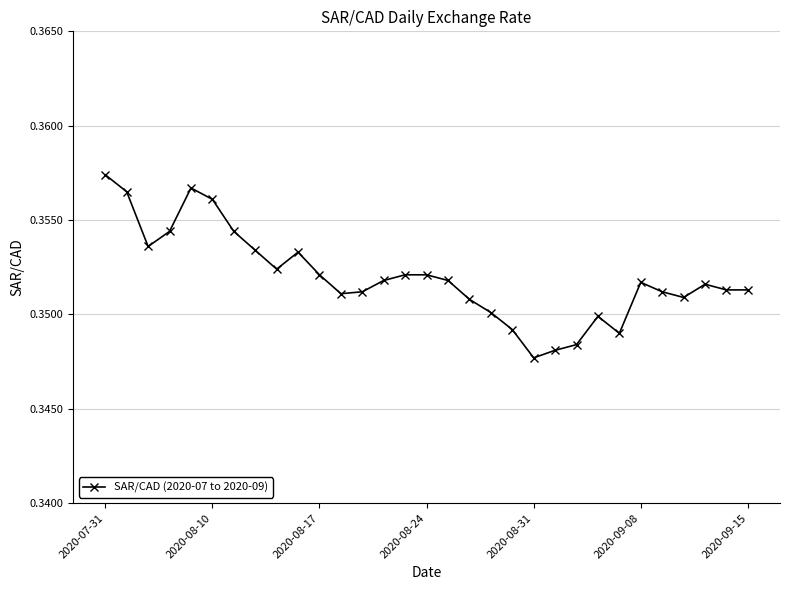

Count the values in the range 0 to 1.

31